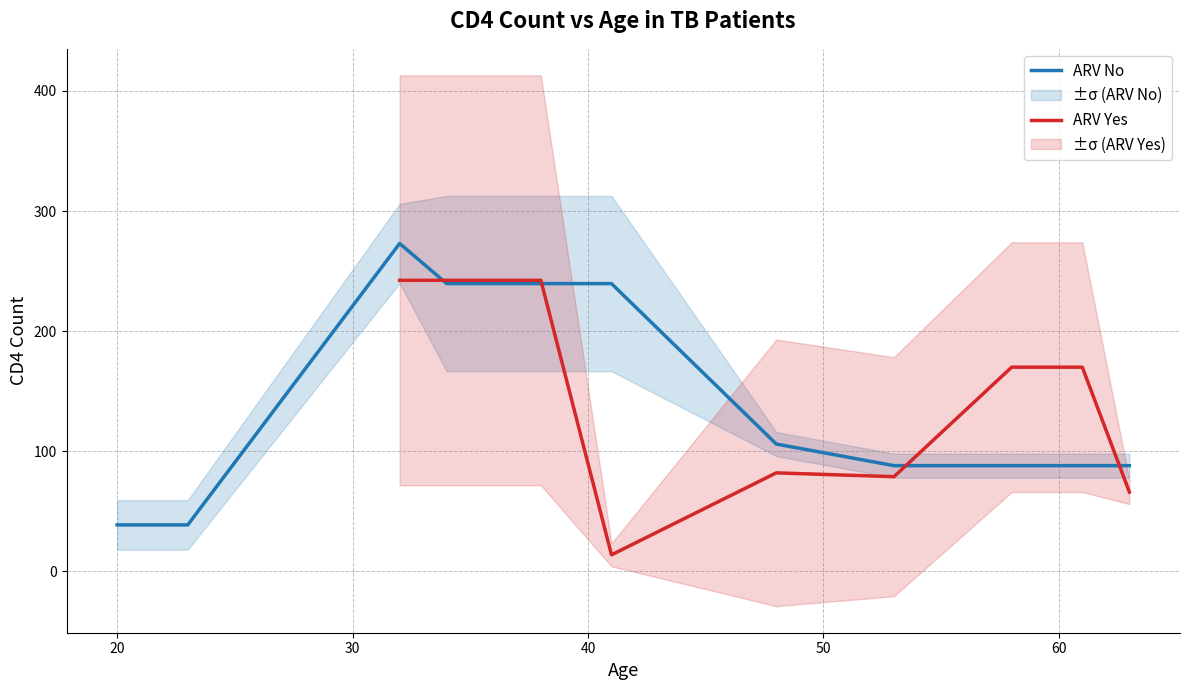

What is the minimum value for ARV No?

38.7